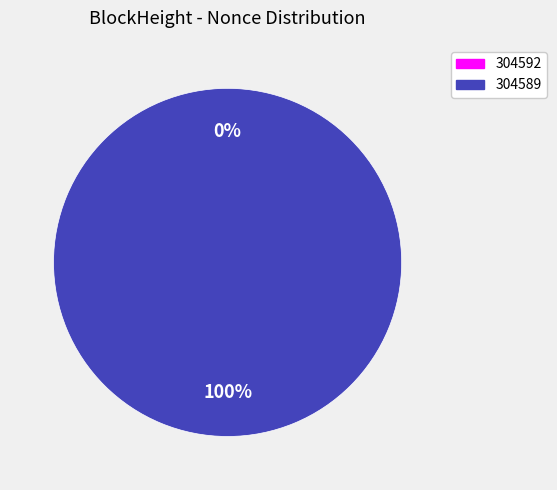

True or false: 304589 accounts for 100% of the total.

True